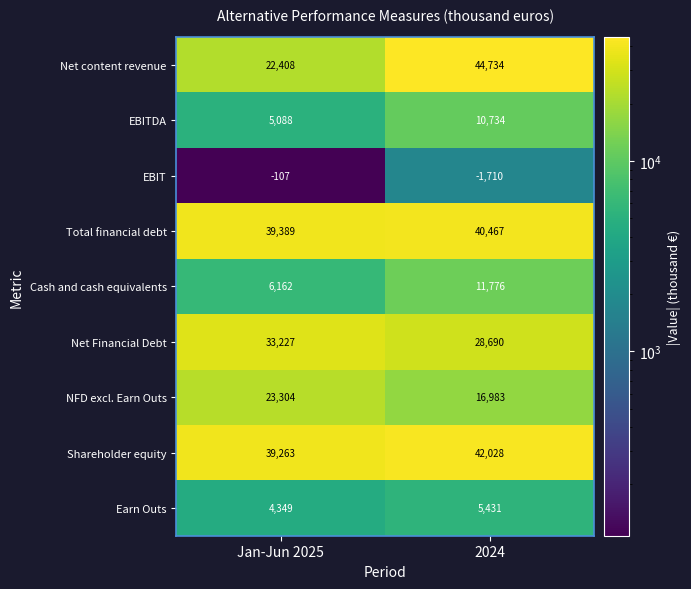

The value of NFD excl. Earn Outs at 2024 is 7888. True or false?

False